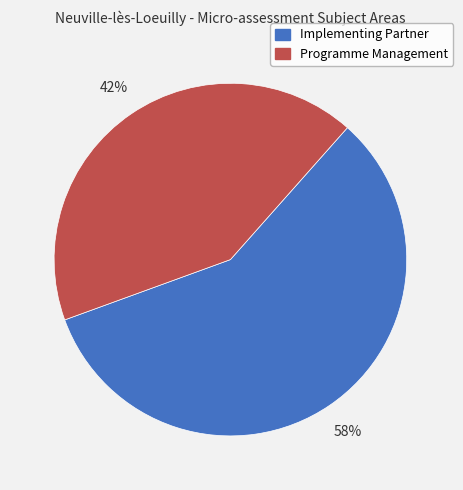

Count the number of slices in the pie.

2